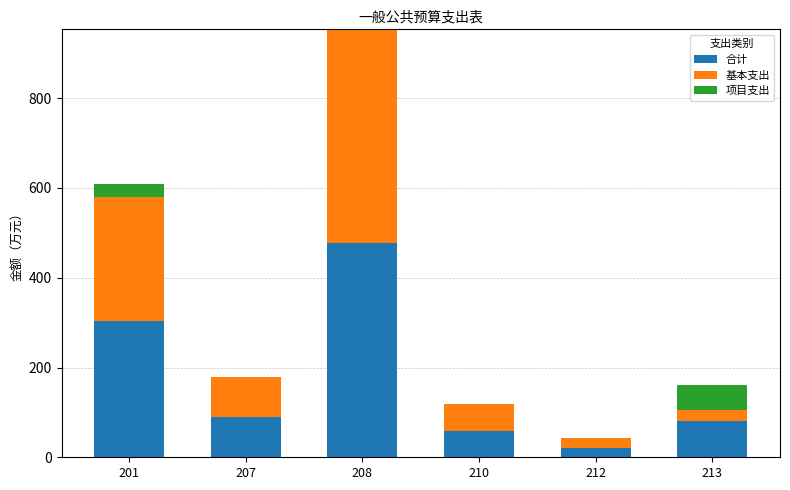

What is the total value across all series at 201?

609.3